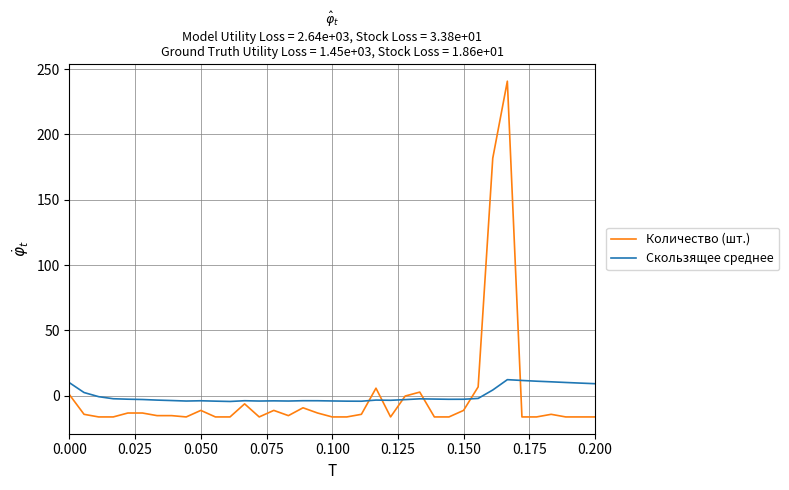

What is the maximum value shown in the chart?

240.7